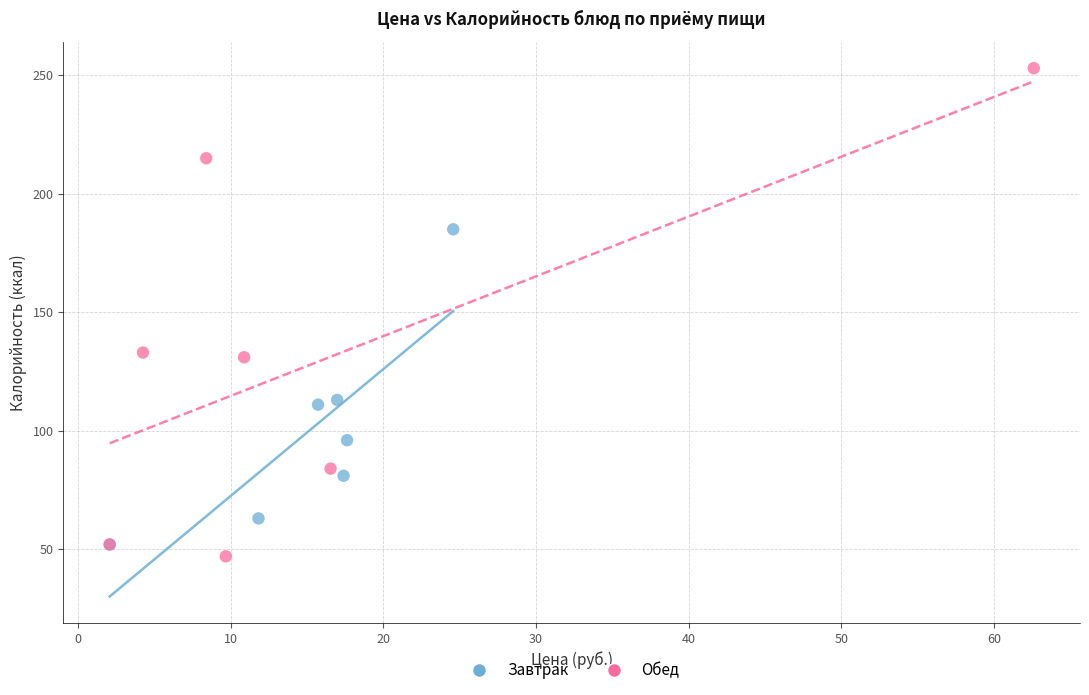

Which series has the largest Y range (max minus min)?

Обед